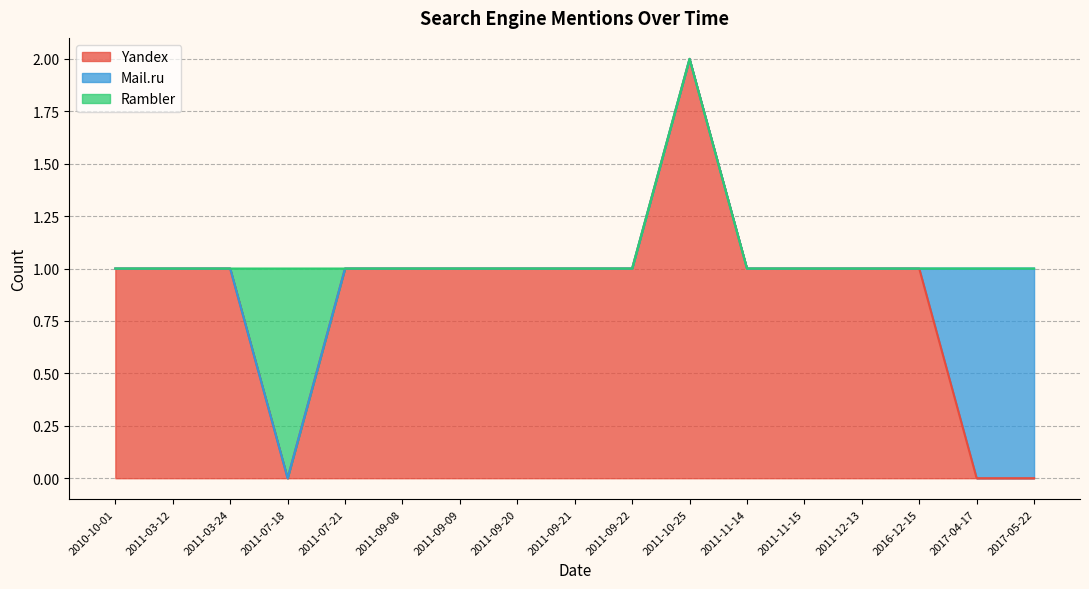

True or false: Mail.ru has more than 0 points higher than both neighbors.

False